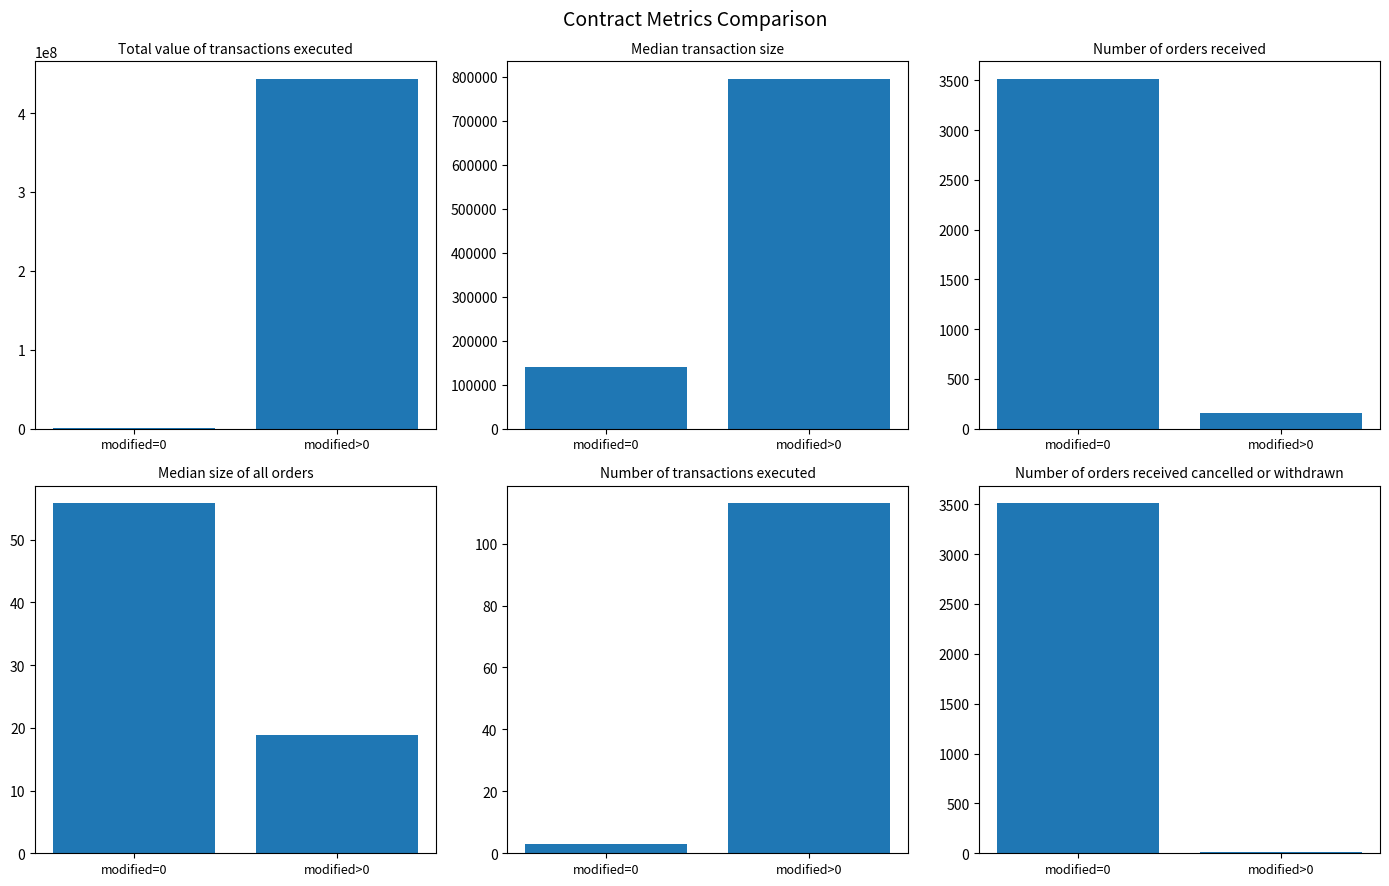

How many values in the Number of orders received cancelled or withdrawn series are below 3508?

1